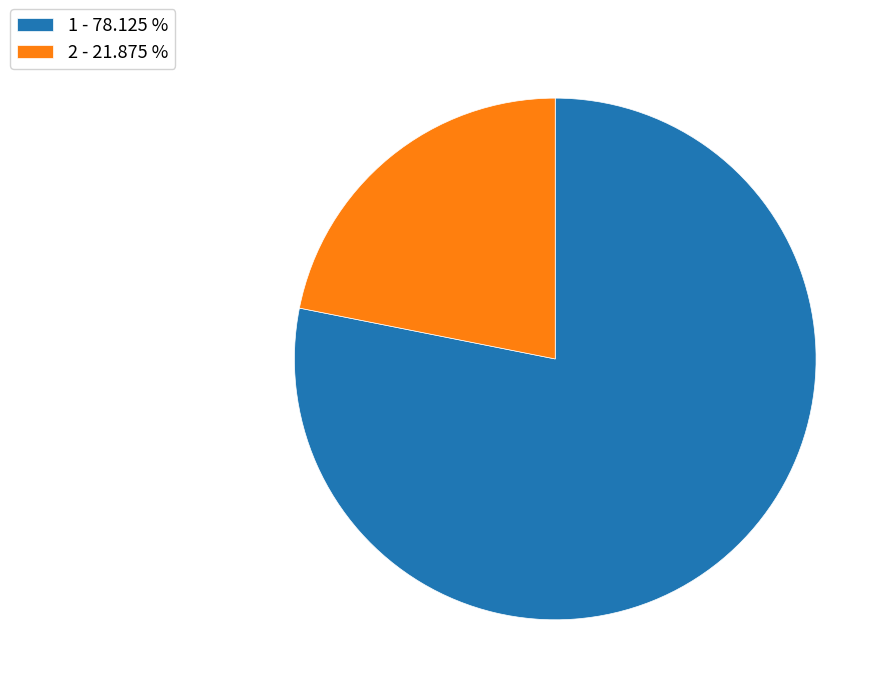

Combined, do 1 - 78.125 % and 2 - 21.875 % account for over 50%?

Yes